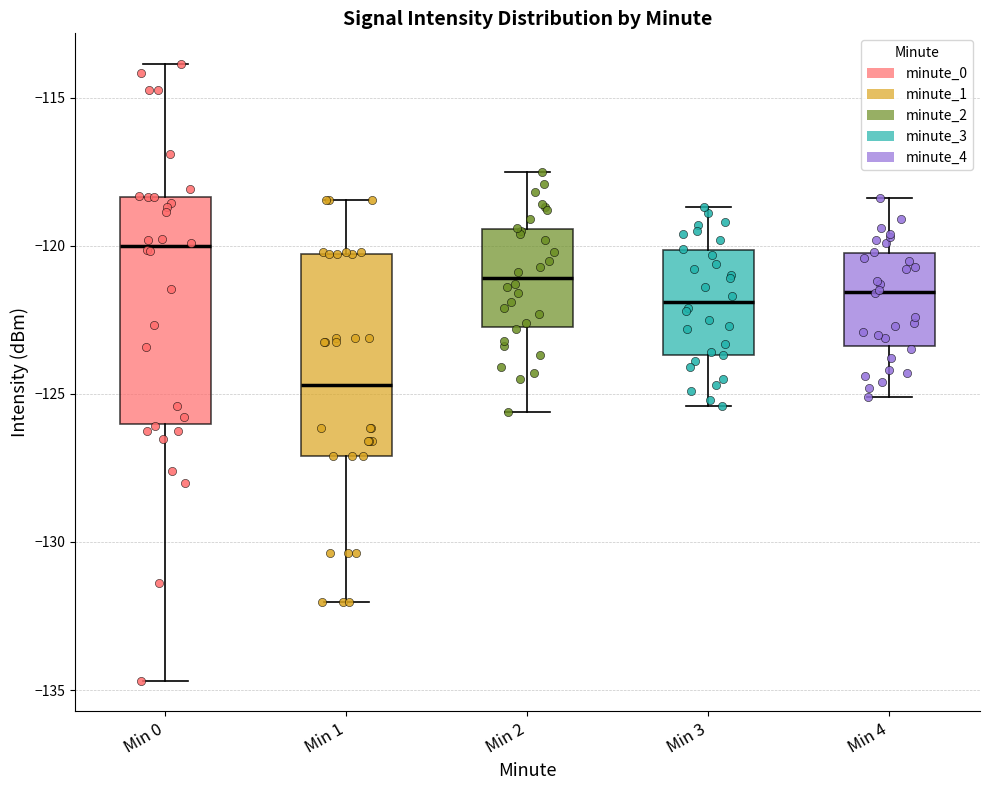

Which box has the lowest median line?

Min 1